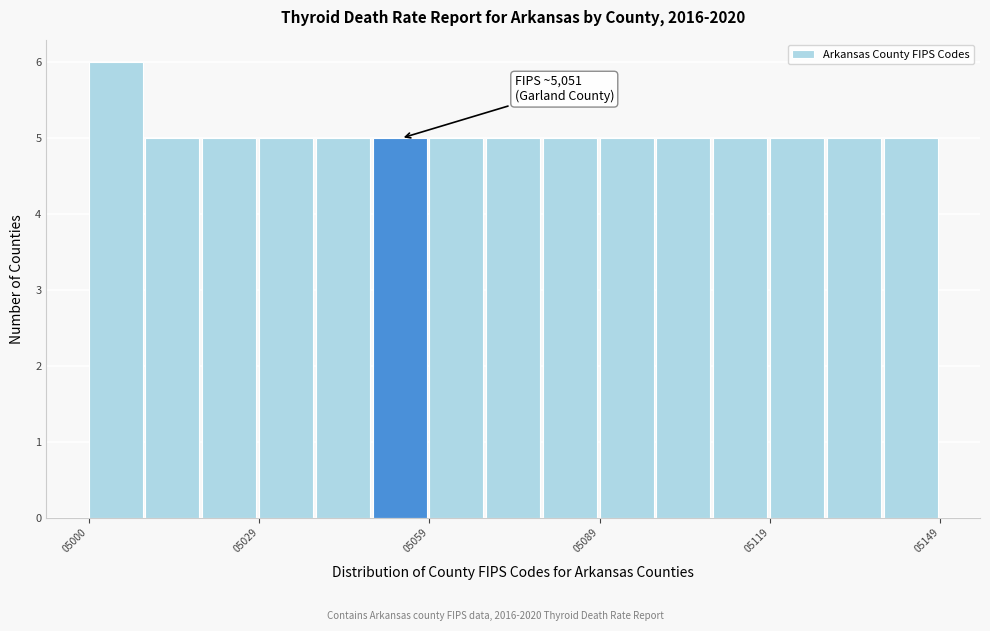

Read against the x-axis, roughly where is the centre of the tallest bar?

5005